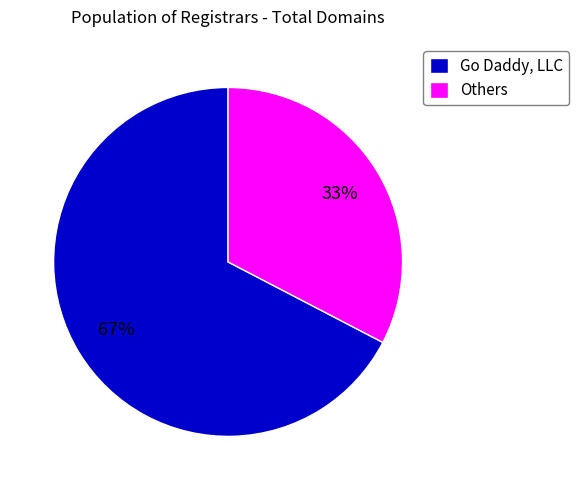

Is there any slice that represents more than half of the pie?

Yes